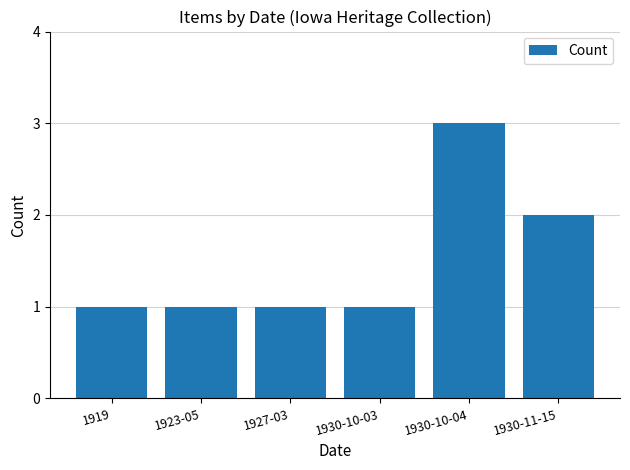

Reading left to right, what are all the values shown in this chart?

1	1	1	1	3	2